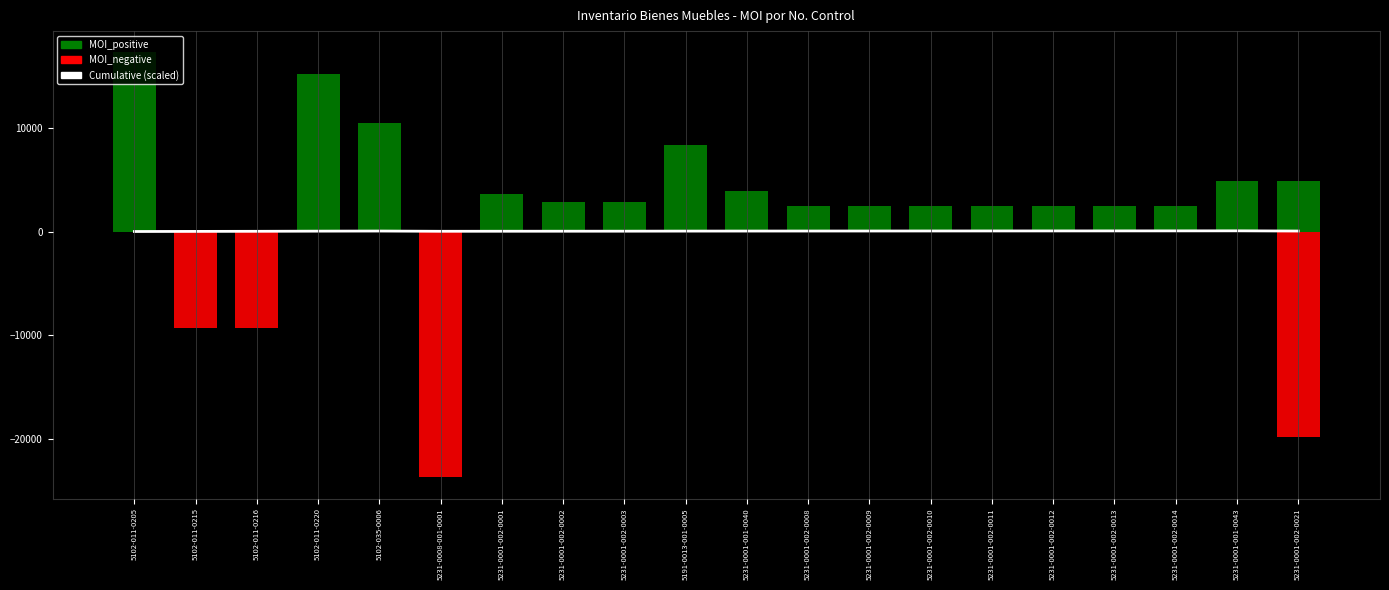

What is the sum of the Cumulative (scaled) values at 5102-011-0220 and 5231-0001-001-0040?

110.7